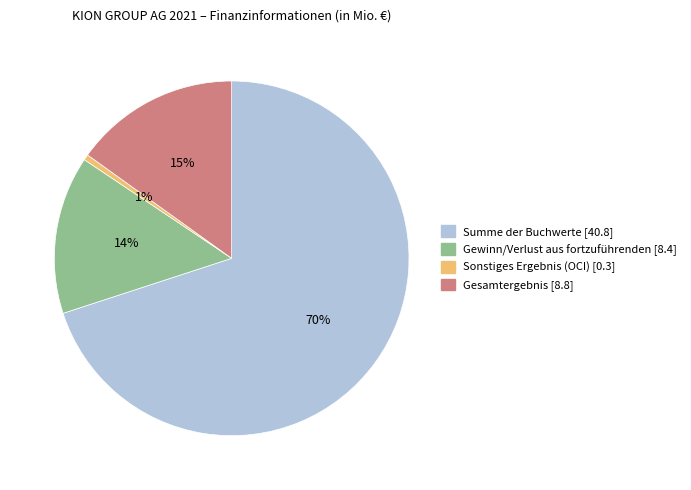

To the nearest percent, what percentage of the pie is Summe der Buchwerte?

70%